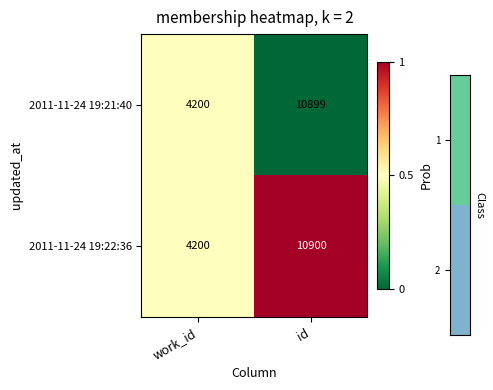

Reading left to right, transcribe all the data shown in this chart.

2011-11-24 19:21:40: work_id=4200	id=10899
2011-11-24 19:22:36: work_id=4200	id=10900